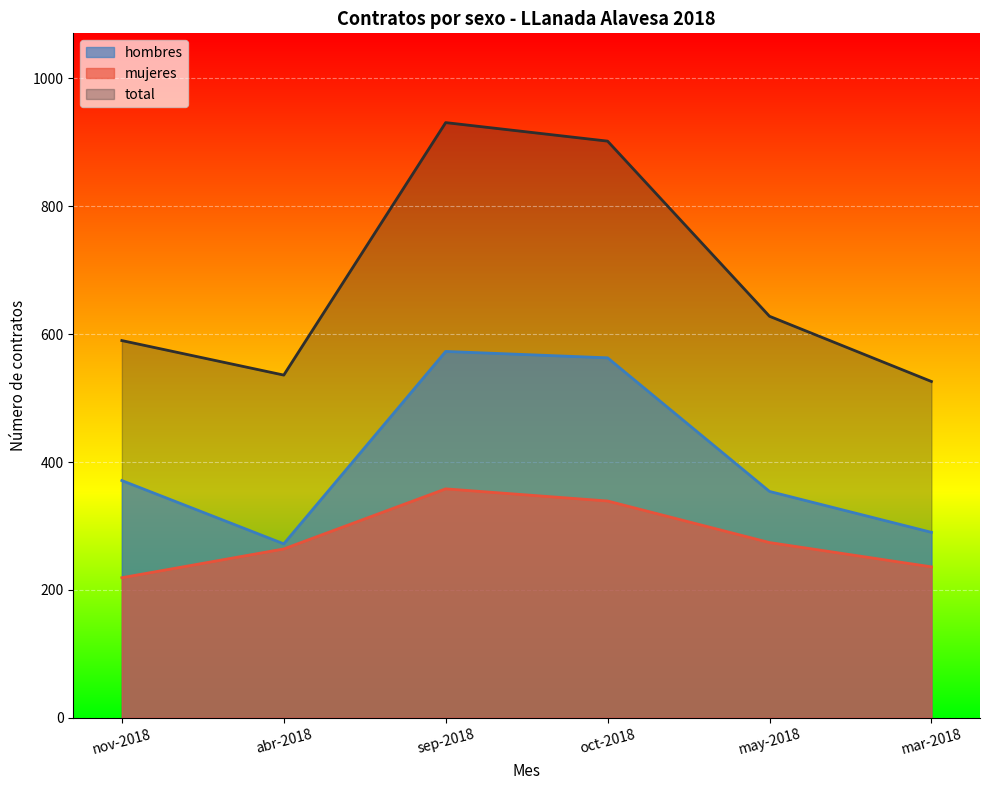

What is the difference between the hombres values at sep-2018 and may-2018?

219